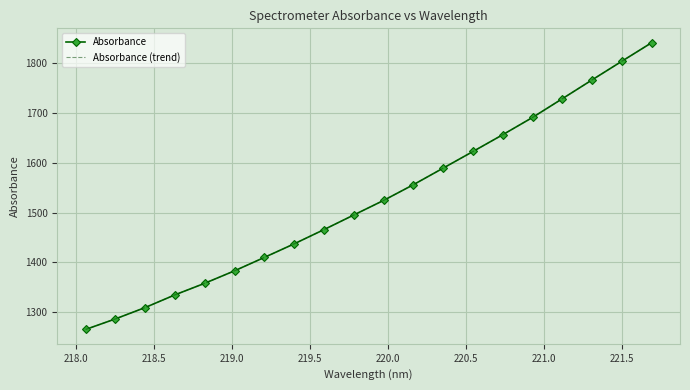

How many data points does each series have?

20